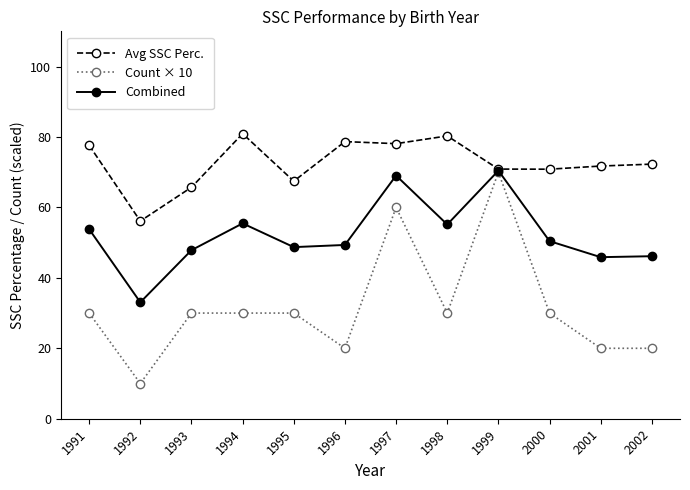

What is the difference between the second highest and minimum values in the Avg SSC Perc. series?

24.2